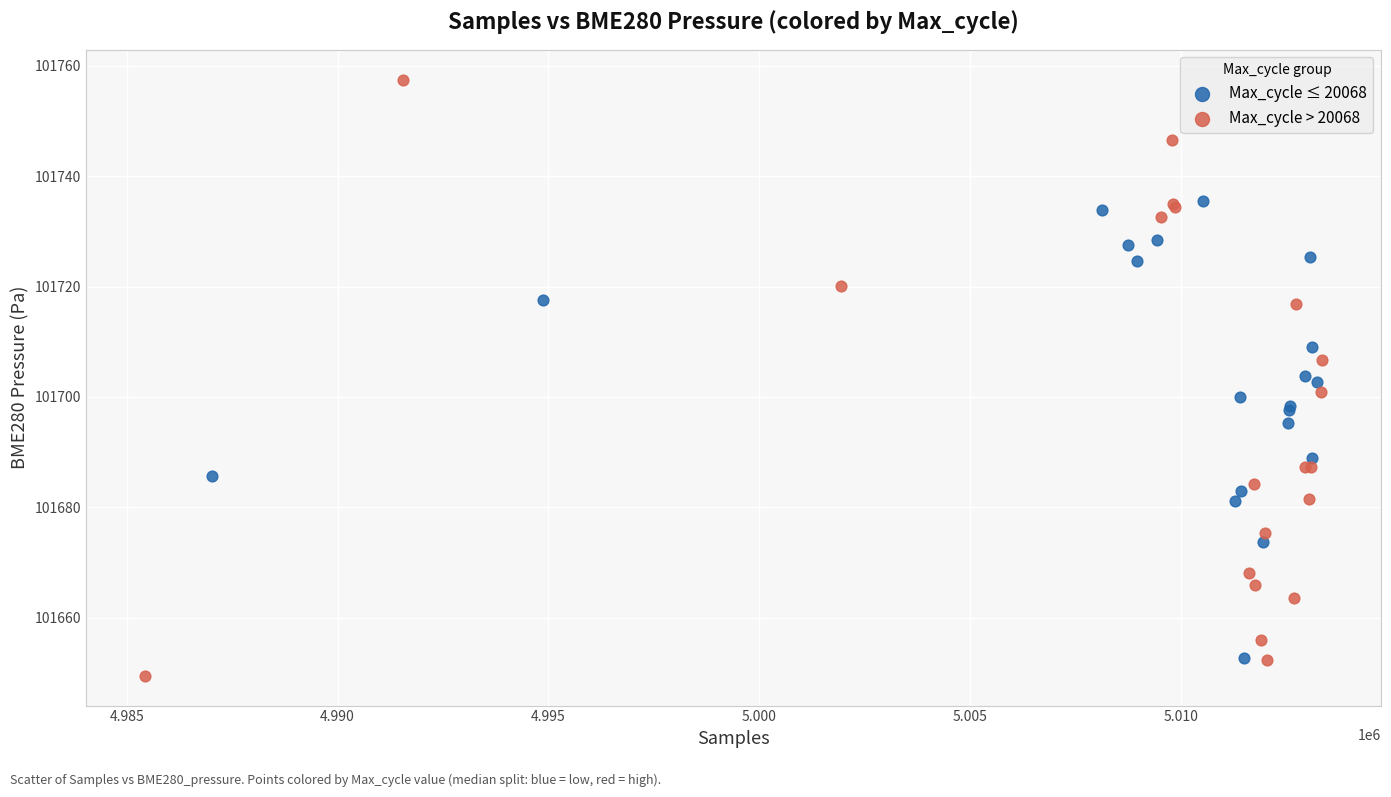

Which series contains the lowest Y value?

Max_cycle > 20068